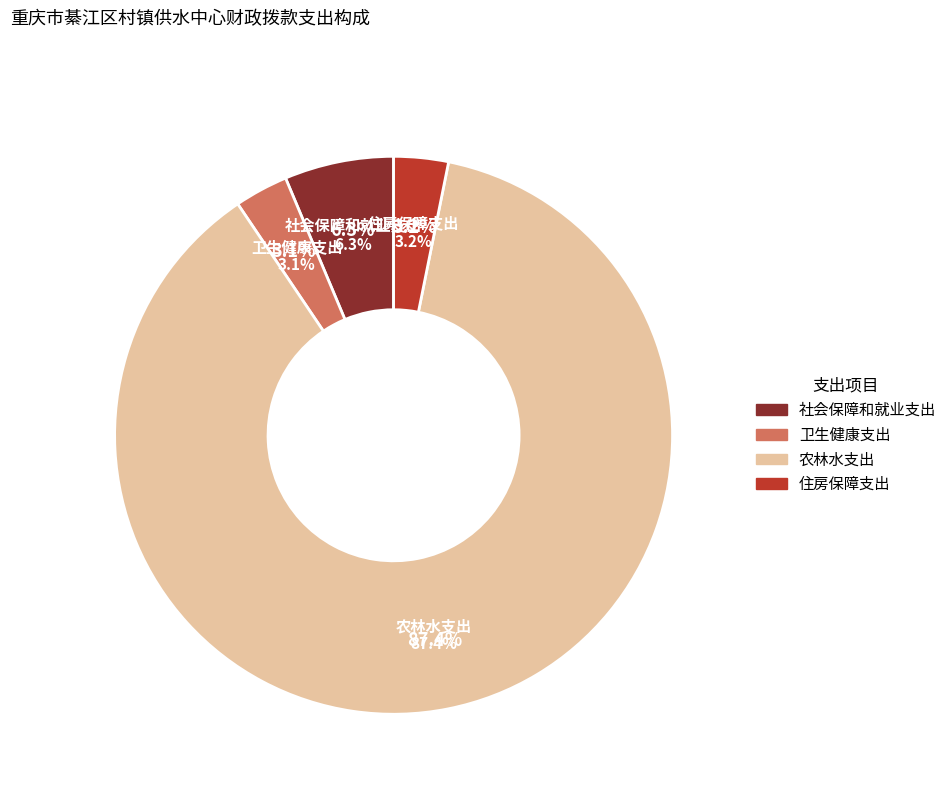

To the nearest percent, what percentage of the pie is 住房保障支出?

3%